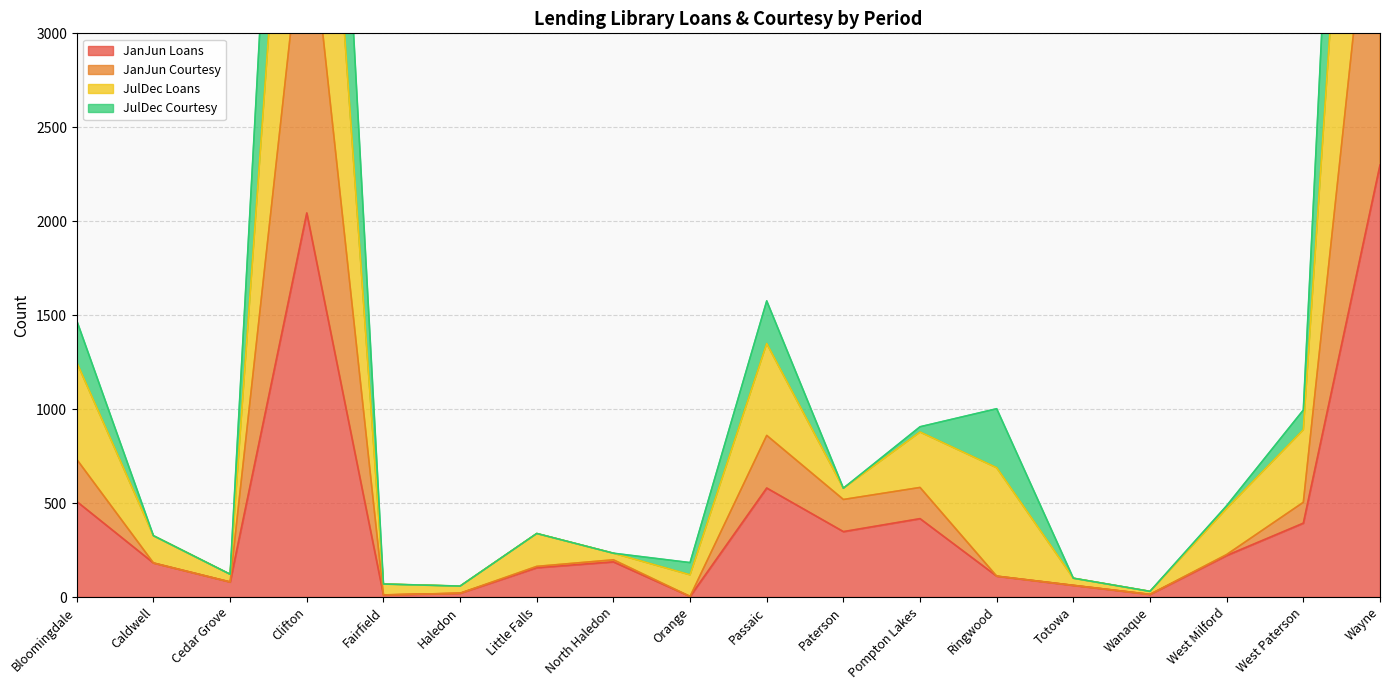

What is the difference between the maximum and minimum values in the JanJun Loans series?

2296